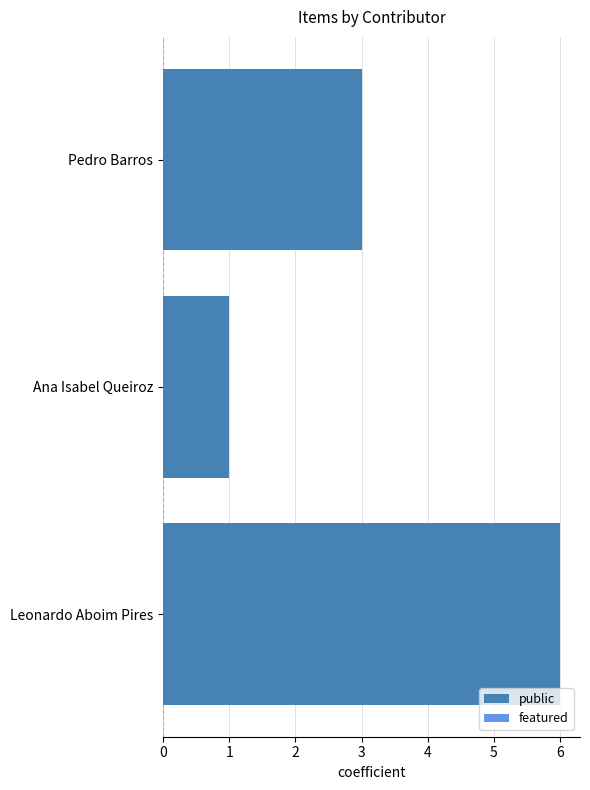

List the labels in order of value, smallest first.

Ana Isabel Queiroz, Pedro Barros, Leonardo Aboim Pires